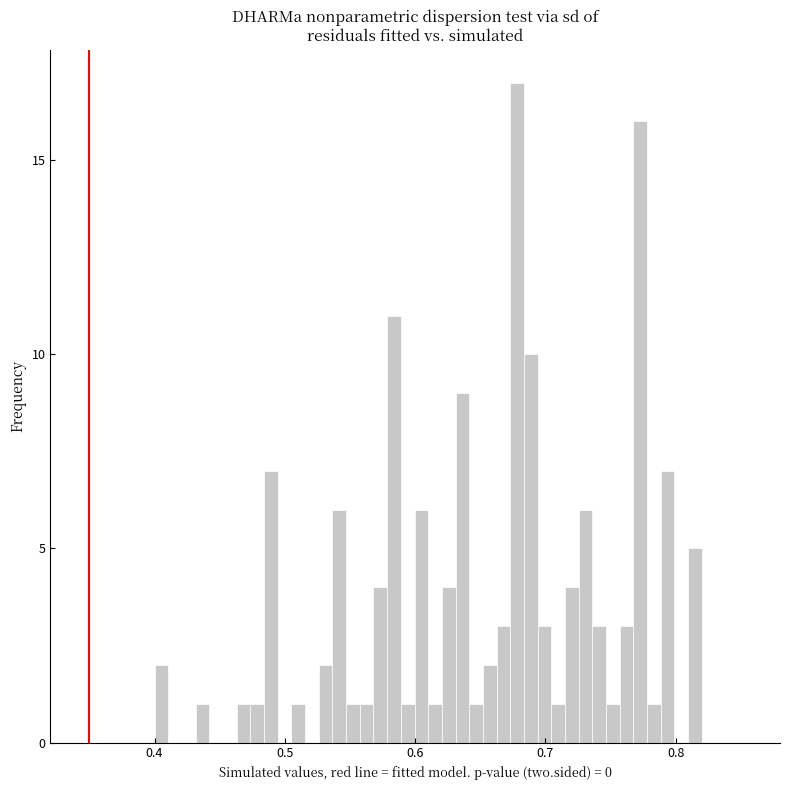

Read against the x-axis, roughly where is the centre of the tallest bar?

0.68